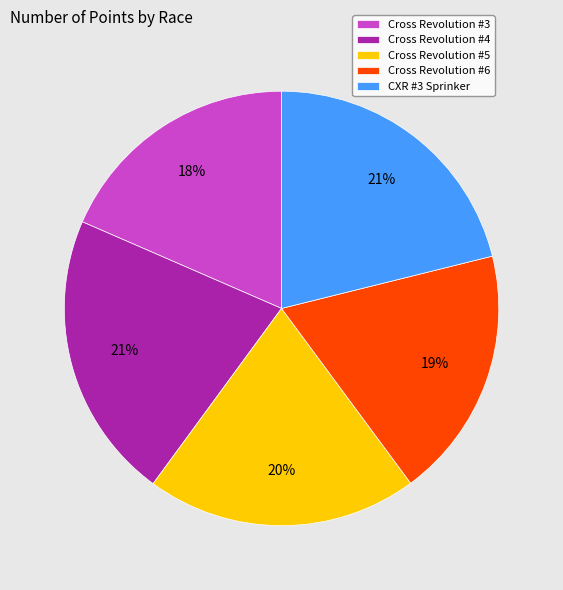

Does any single category account for the majority?

No